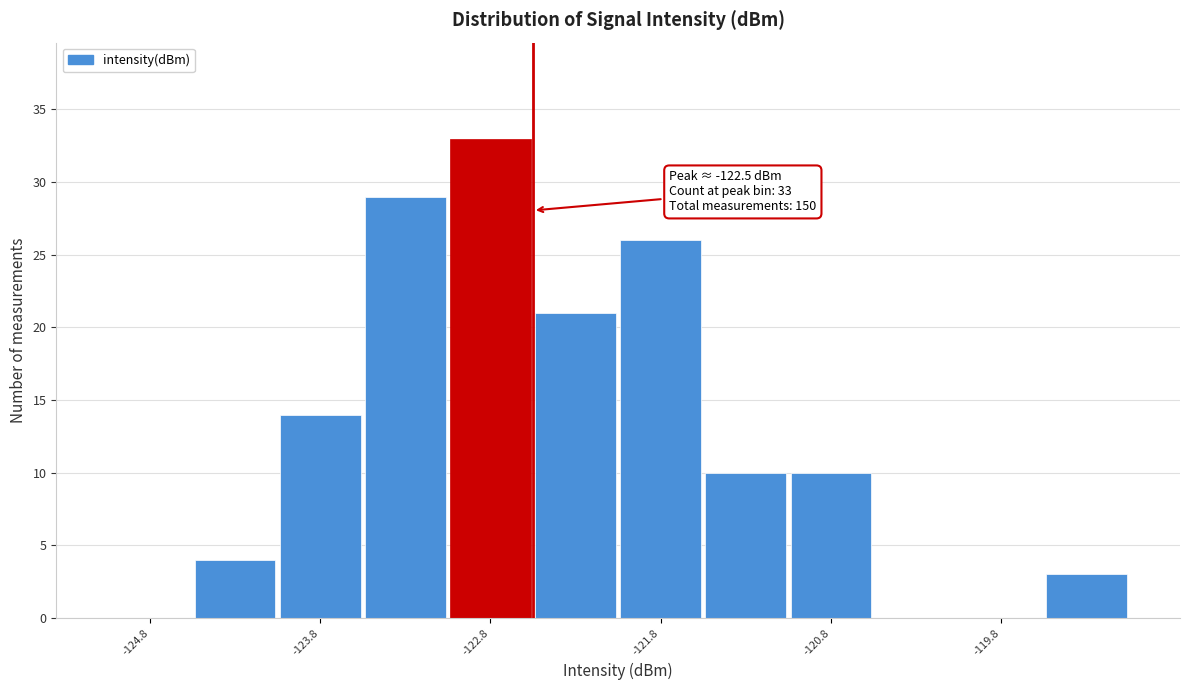

Over which range of the x-axis is the bar tallest?

-123.0 to -122.5